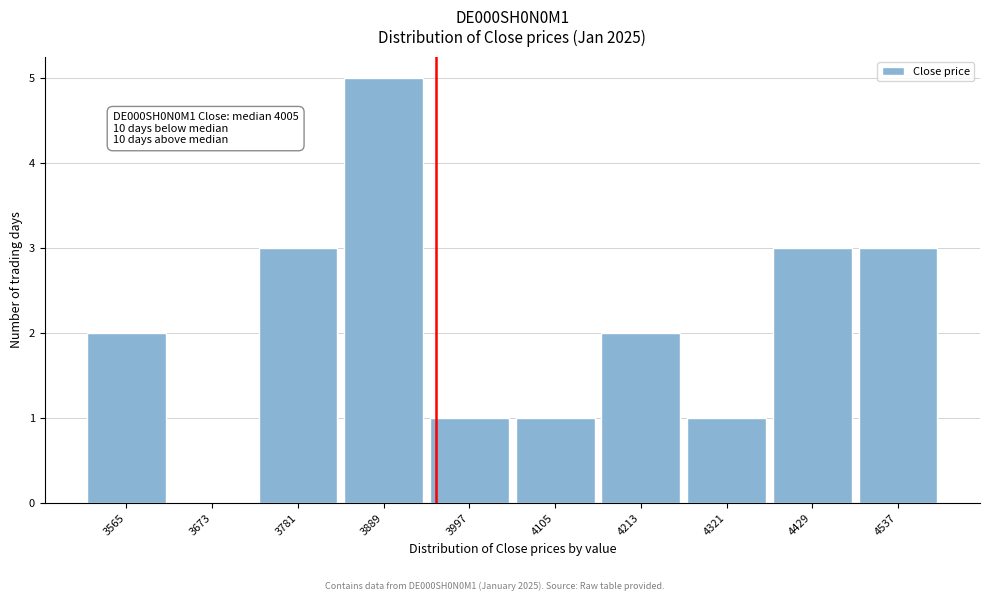

Reading right to left, what are all the values shown in this chart?

4537=3	4429=3	4321=1	4213=2	4105=1	3997=1	3889=5	3781=3	3673=0	3565=2